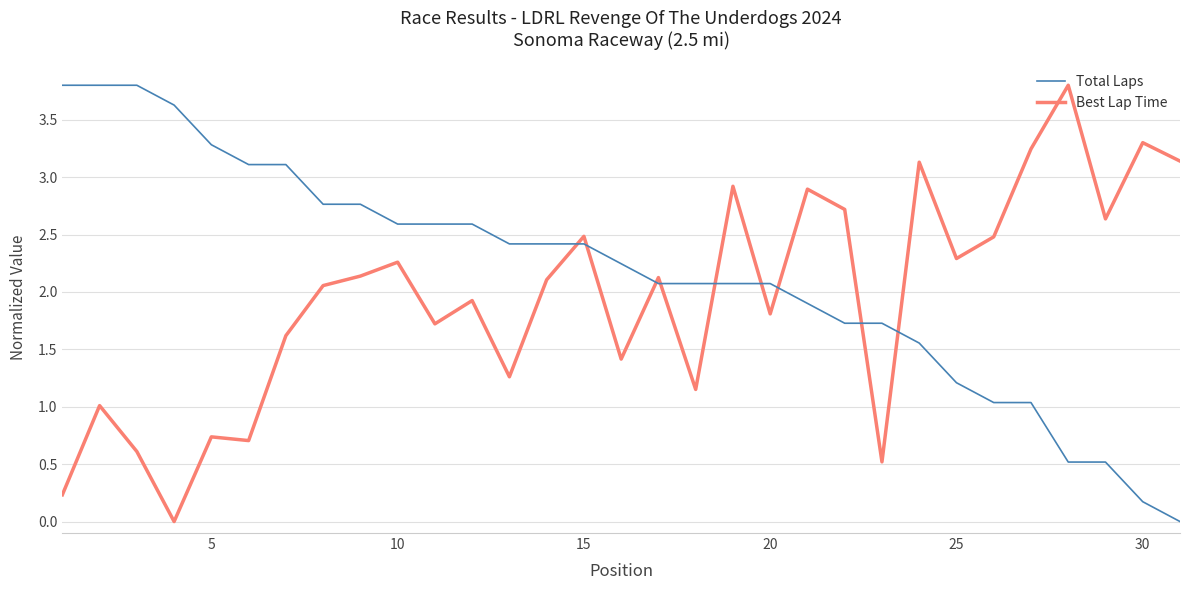

Rank the series by their average value, from highest to lowest.

Total Laps, Best Lap Time